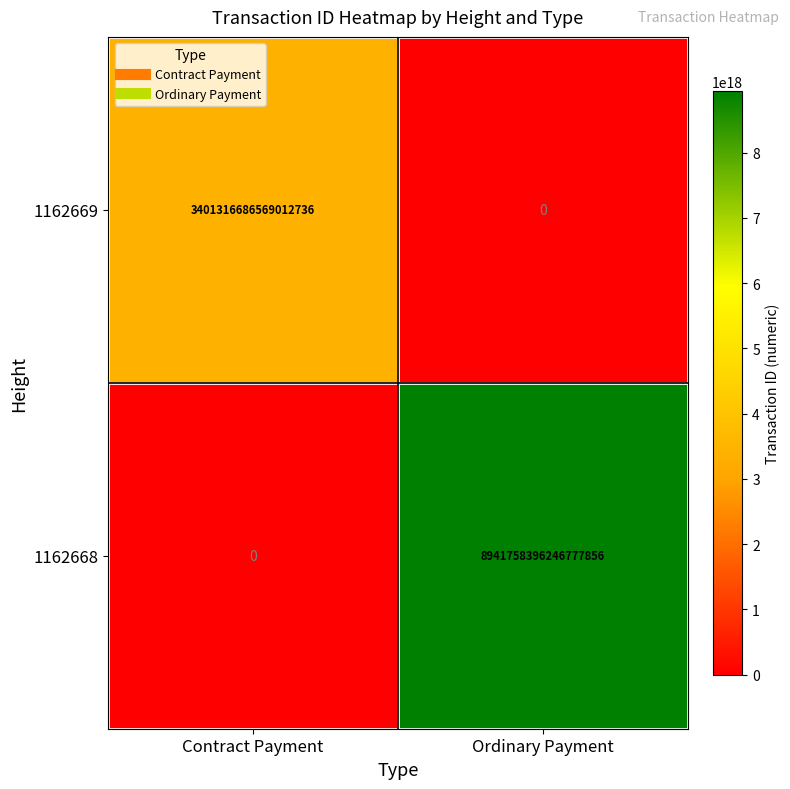

At which label is 1162668 closest to 4470879198123388928?

Contract Payment